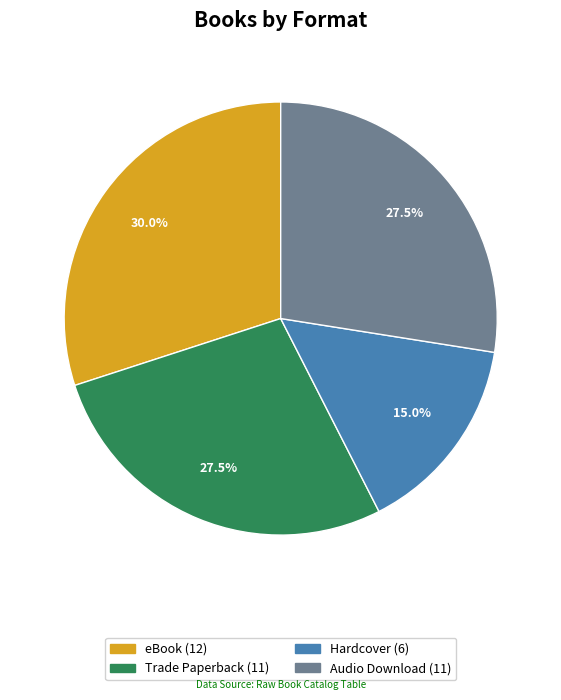

Does any single category account for the majority?

No